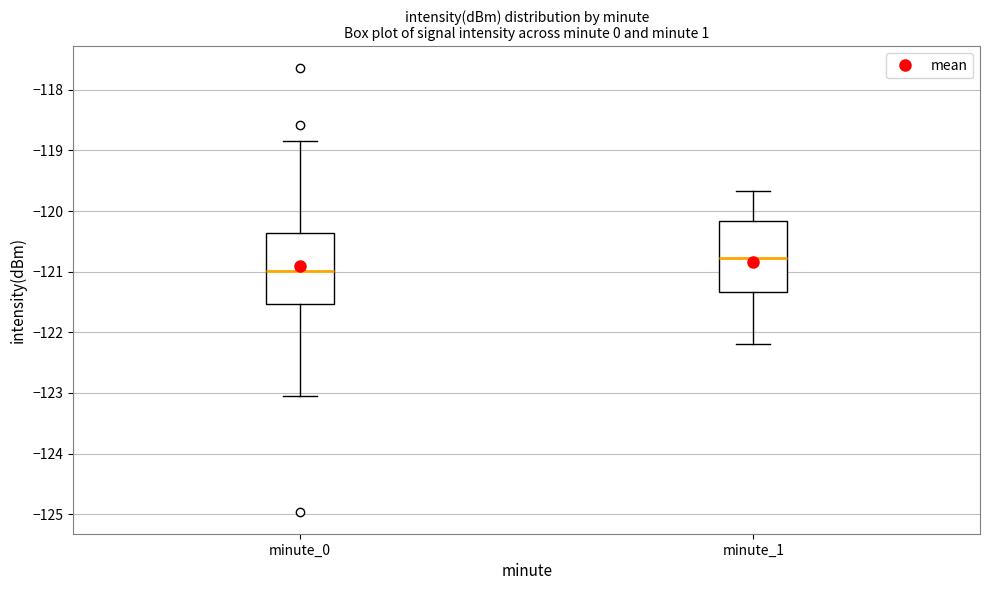

Where does the lower whisker of the box for minute_1 end on the y-axis? The values are not printed on the chart, so give them approximately, as read against the axis.

-122.2